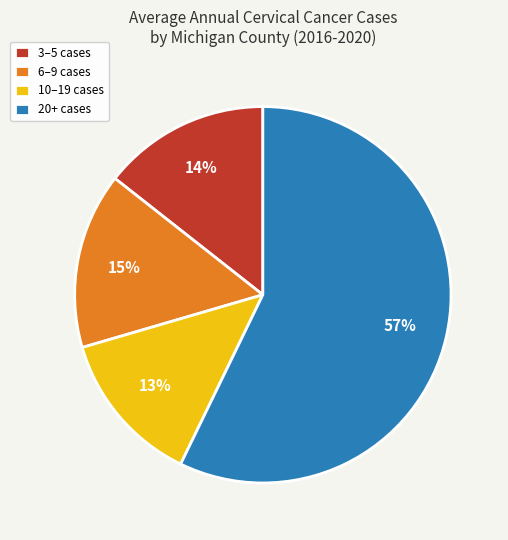

Does 3–5 cases represent more than half of the total?

No